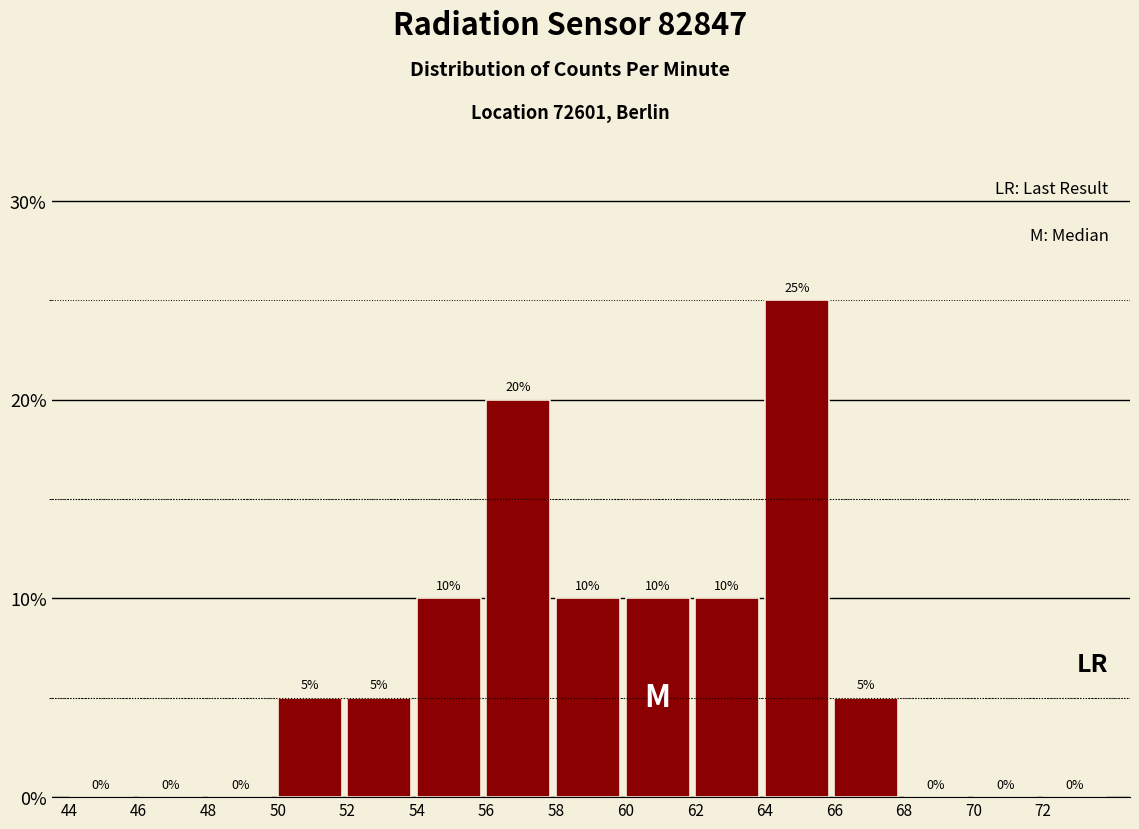

Reading left to right, transcribe this chart: for each bar, give the range it covers on the x-axis and its height.

44 to 46: 0
46 to 48: 0
48 to 50: 0
50 to 52: 5
52 to 54: 5
54 to 56: 10
56 to 58: 20
58 to 60: 10
60 to 62: 10
62 to 64: 10
64 to 66: 25
66 to 68: 5
68 to 70: 0
70 to 72: 0
72 to 74: 0